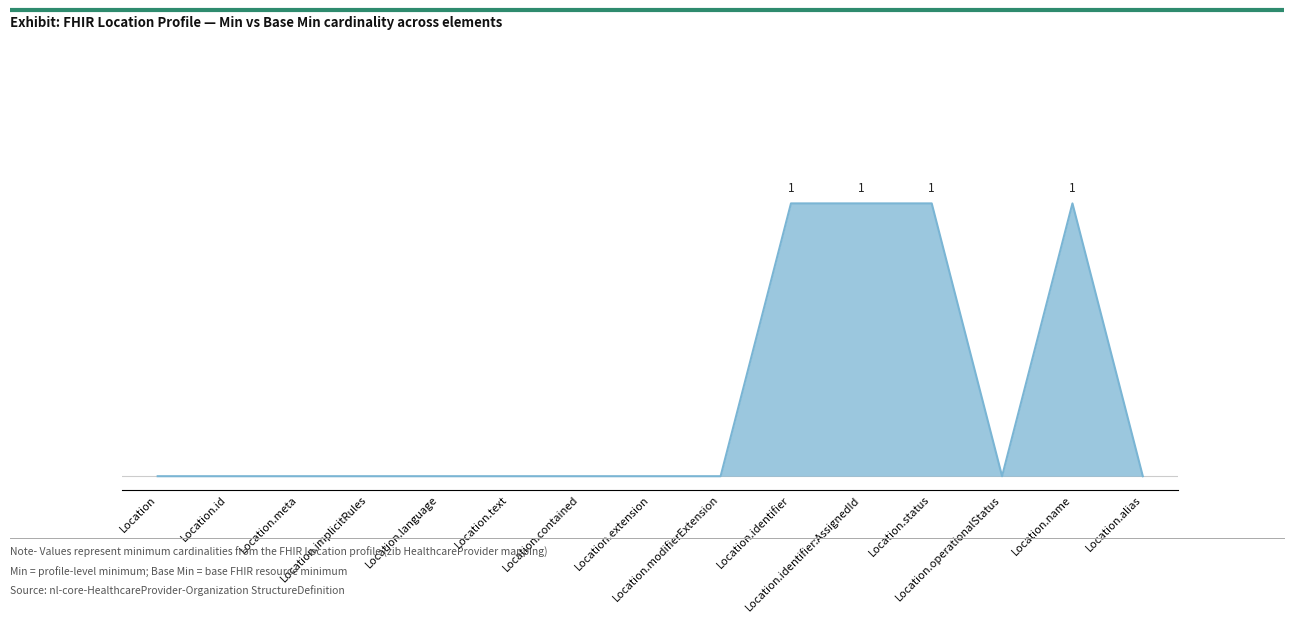

What is the difference between the maximum and minimum values?

1